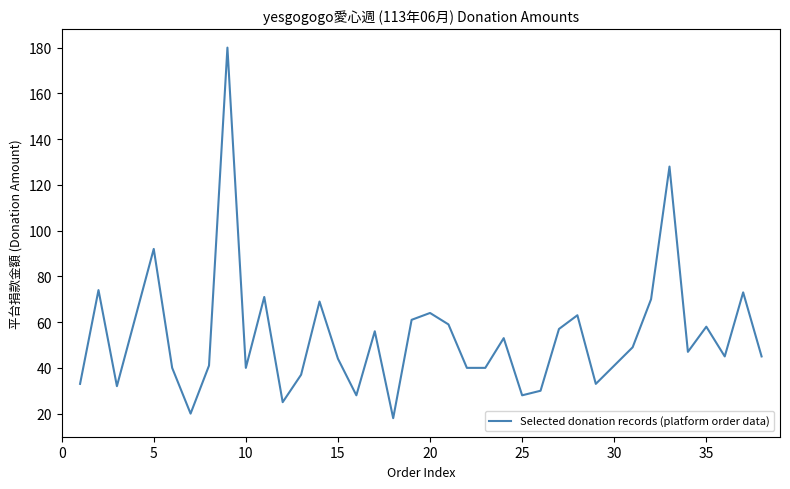

Reading right to left, extract all data points from this chart.

45	73	45	58	47	128	70	49	41	33	63	57	30	28	53	40	40	59	64	61	18	56	28	44	69	37	25	71	40	180	41	20	40	92	62	32	74	33